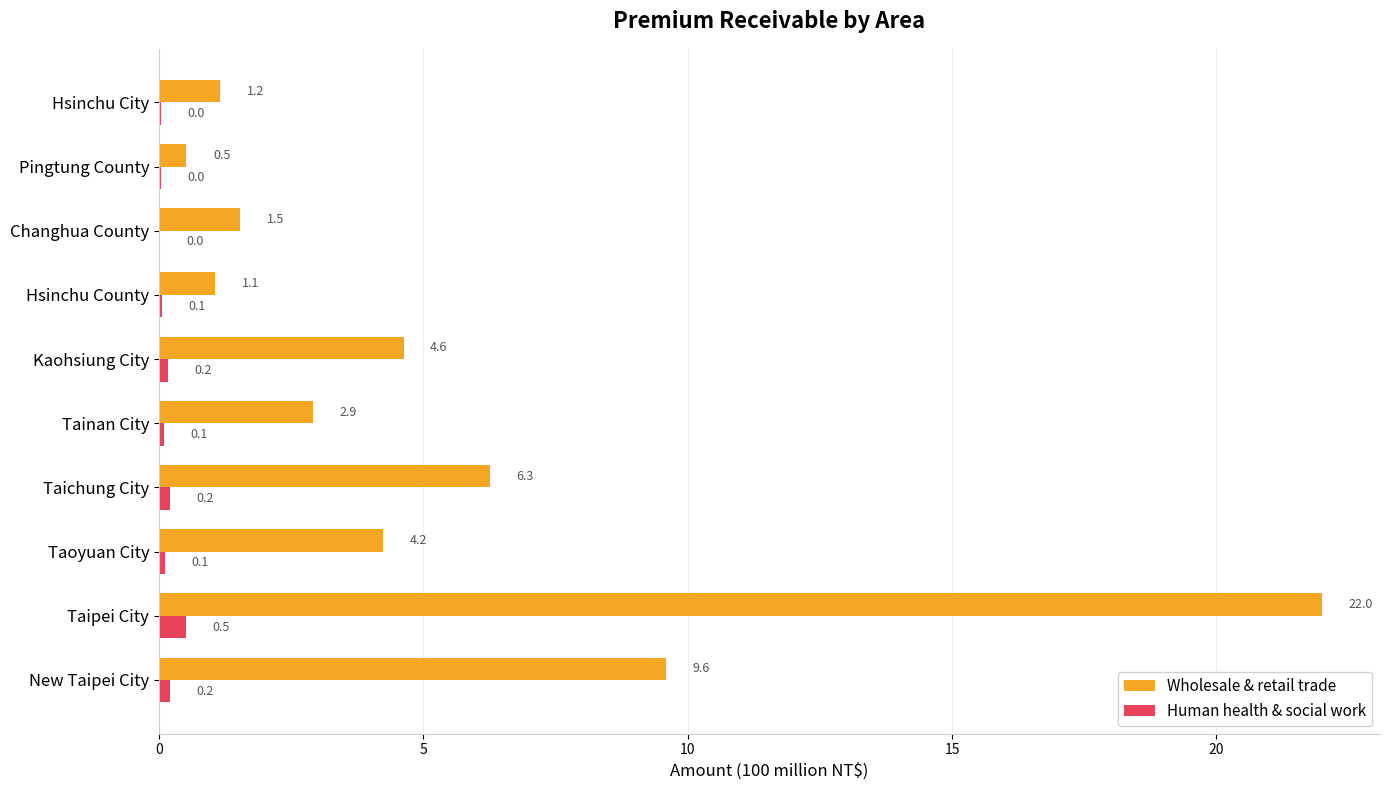

The Human health & social work series shows 0.2 at New Taipei City. True or false?

True